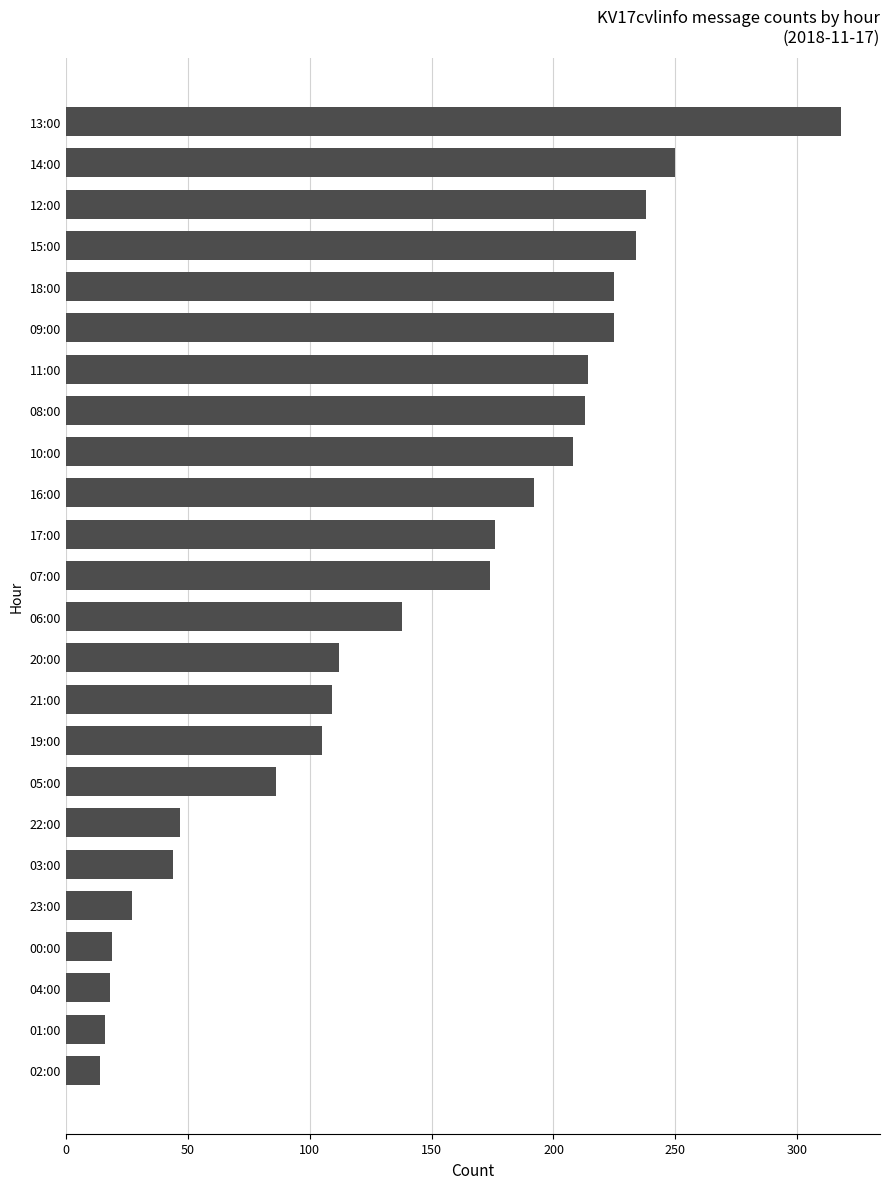

At which category does the chart reach its peak across all series?

13:00